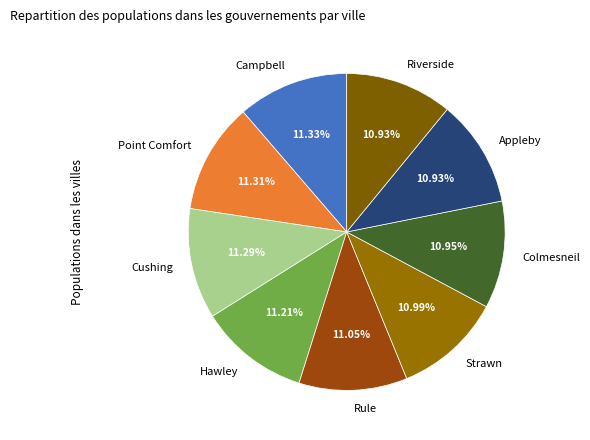

Is there a majority slice in this chart?

No